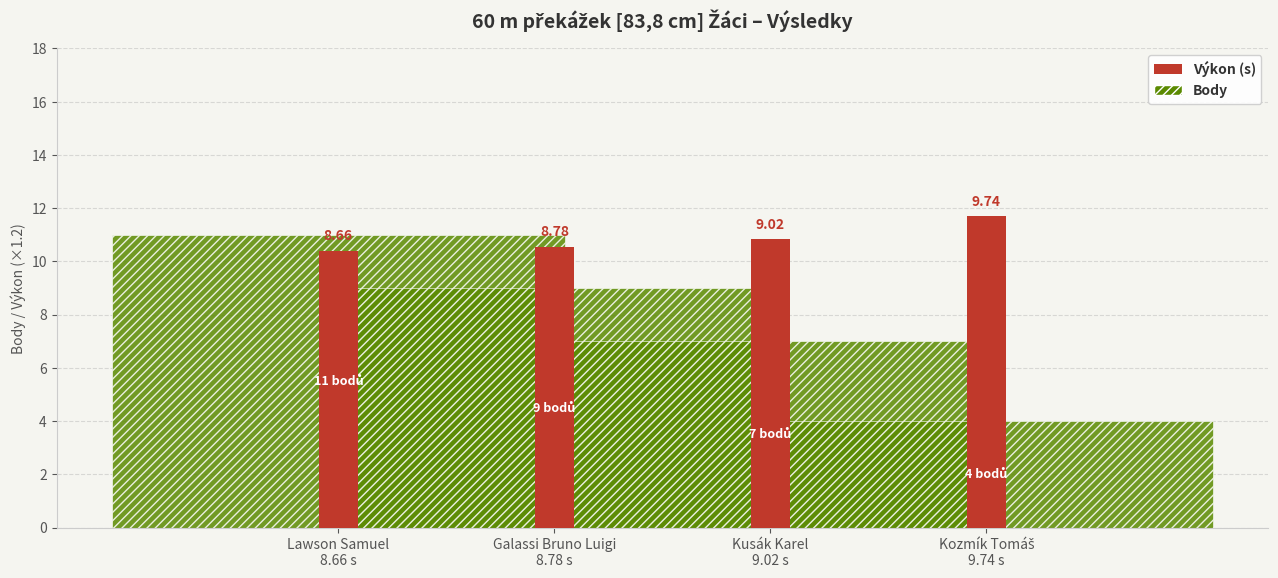

What is the label of the 4th bar from the left?

Kozmík Tomáš
9.74 s